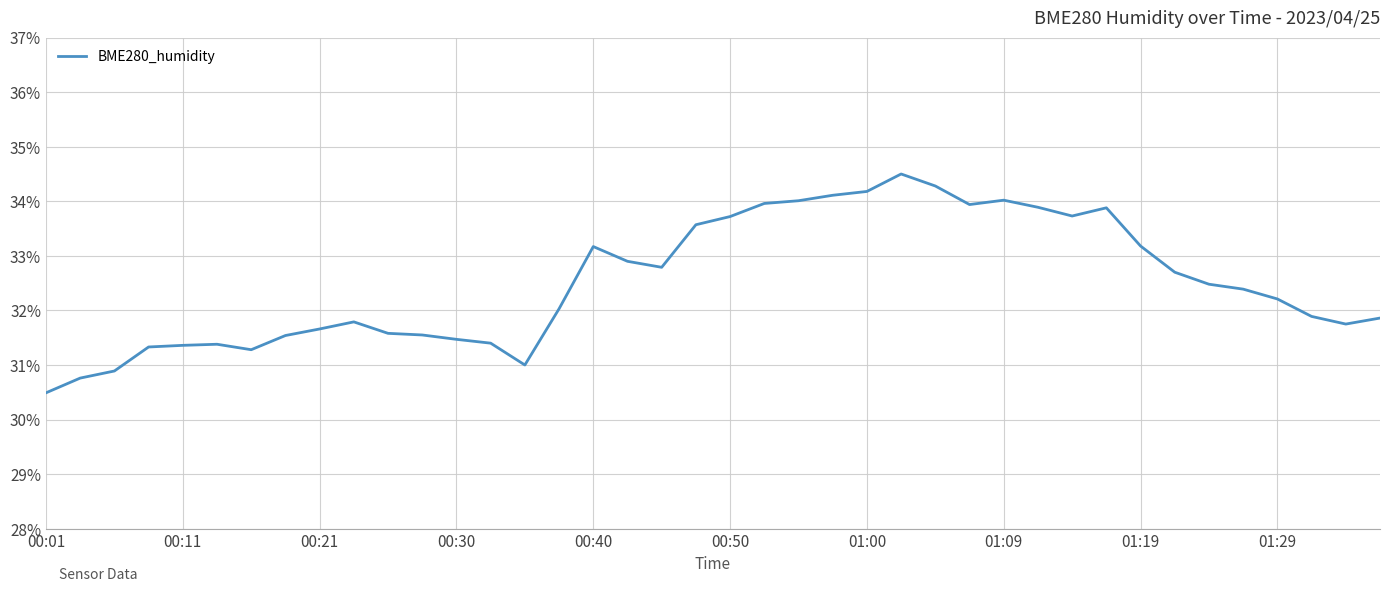

What is the maximum value shown in the chart?

34.5